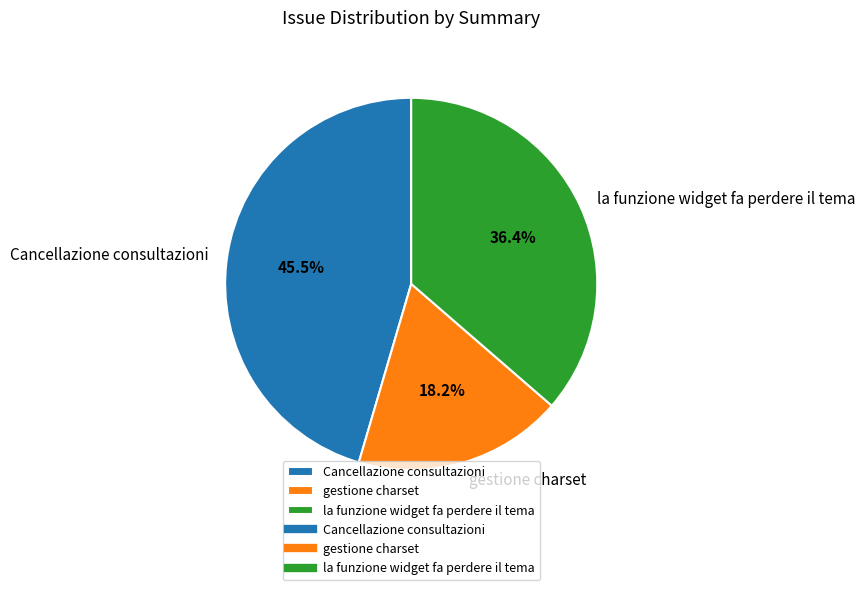

The la funzione widget fa perdere il tema slice represents 43% of the pie. True or false?

False